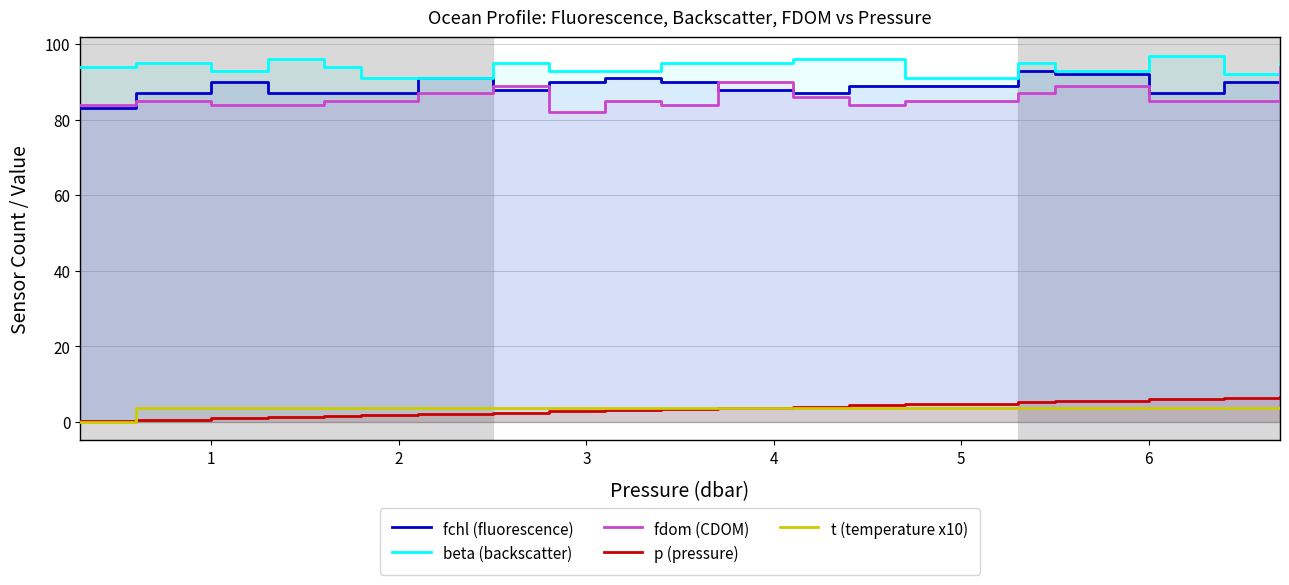

True or false: fchl (fluorescence) and p (pressure) intersect in this chart.

False